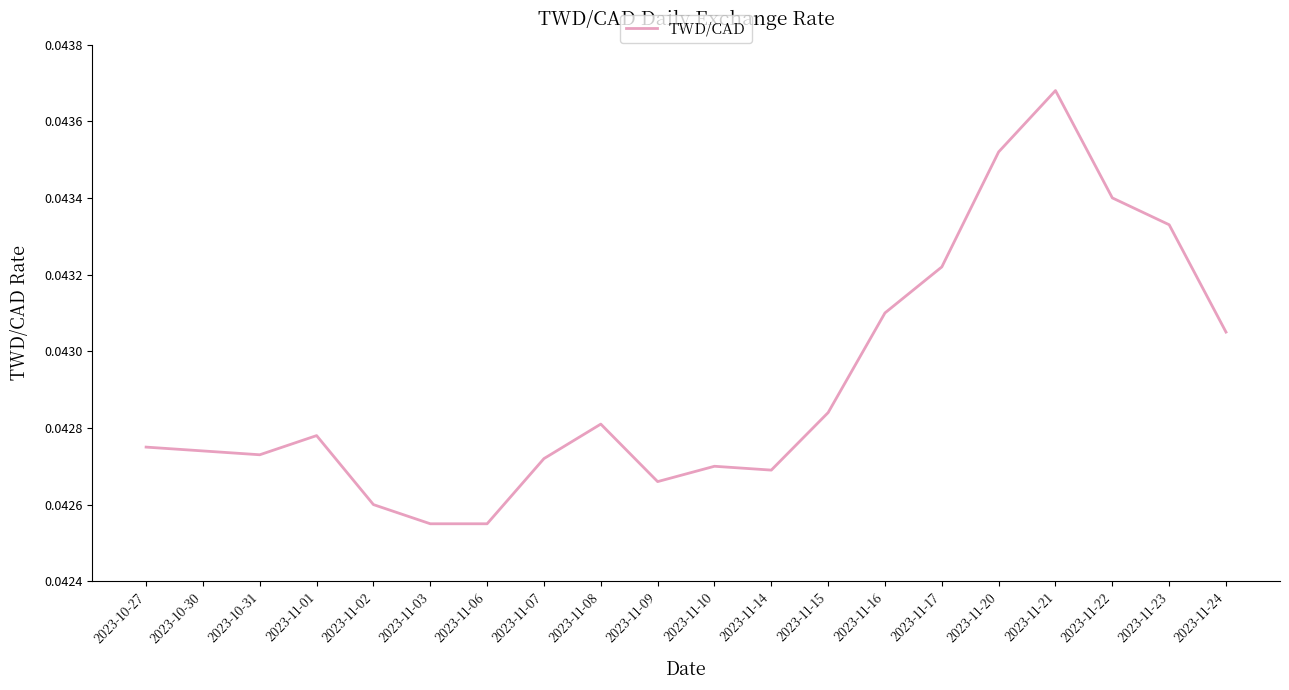

How many lines are shown in the chart?

1